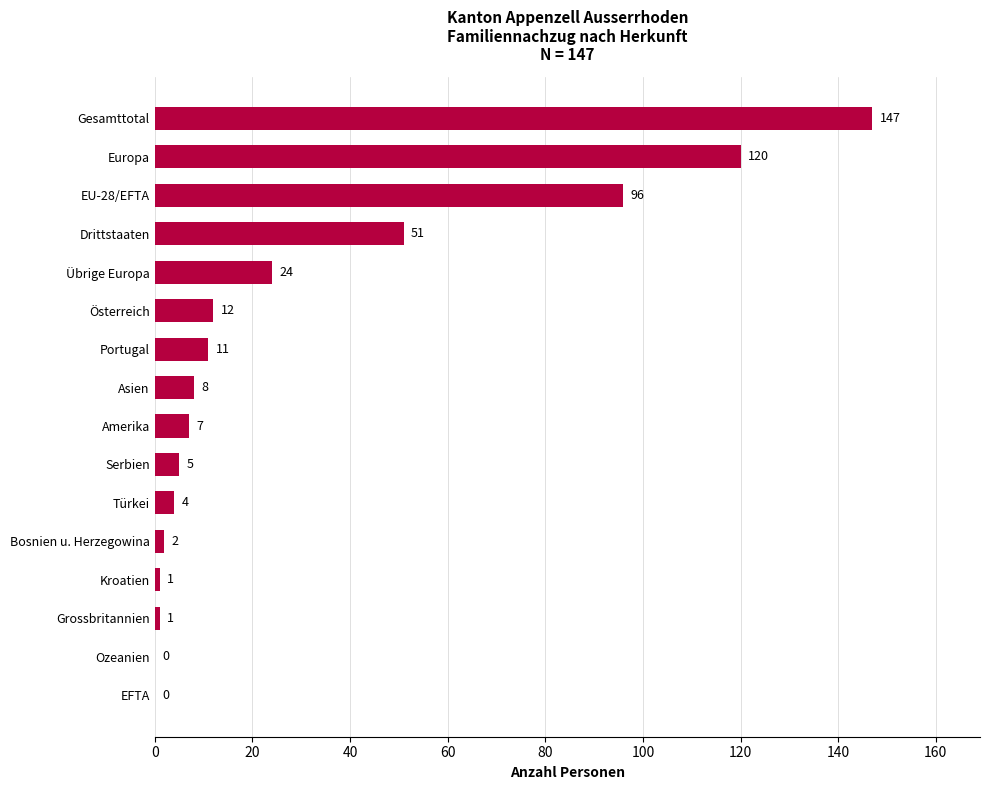

What is the average value?

31